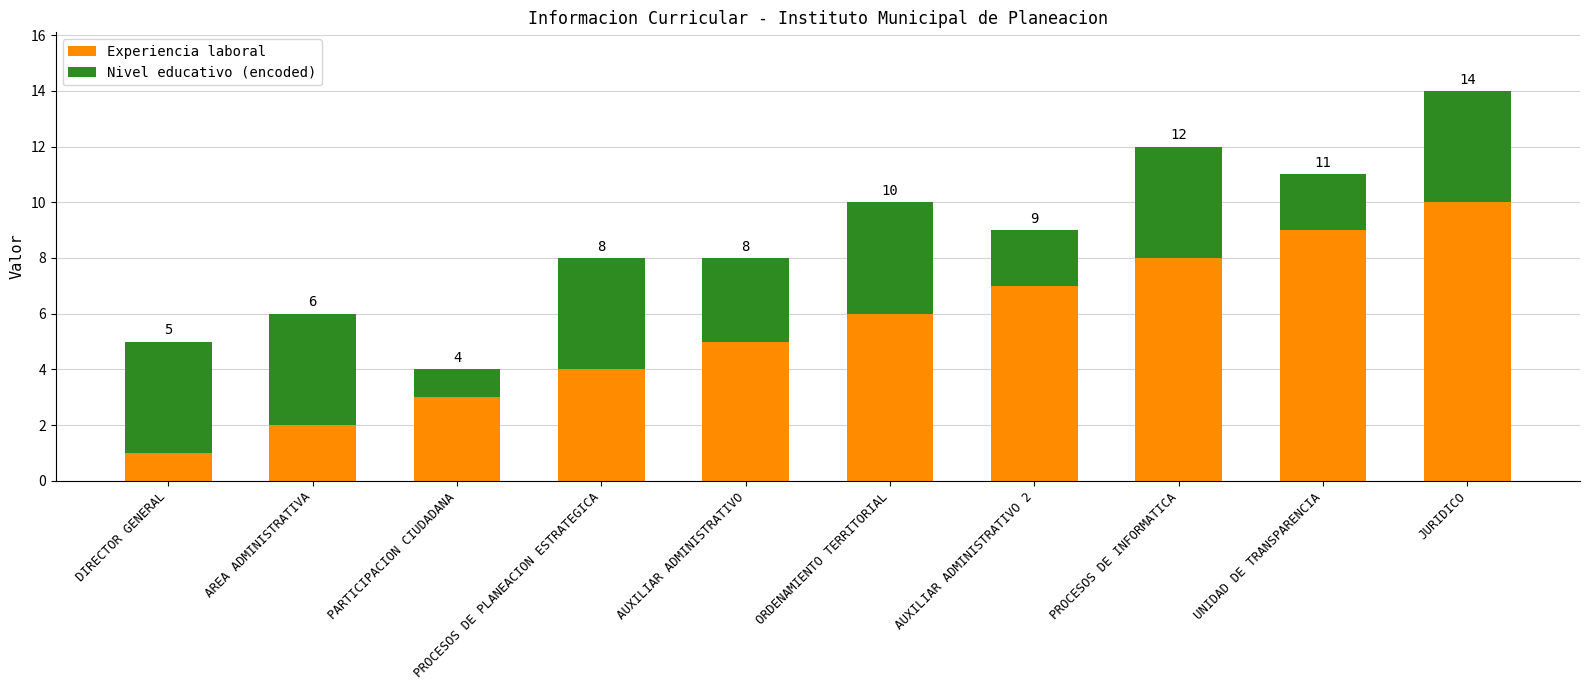

The value of Experiencia laboral at UNIDAD DE TRANSPARENCIA is 15. True or false?

False